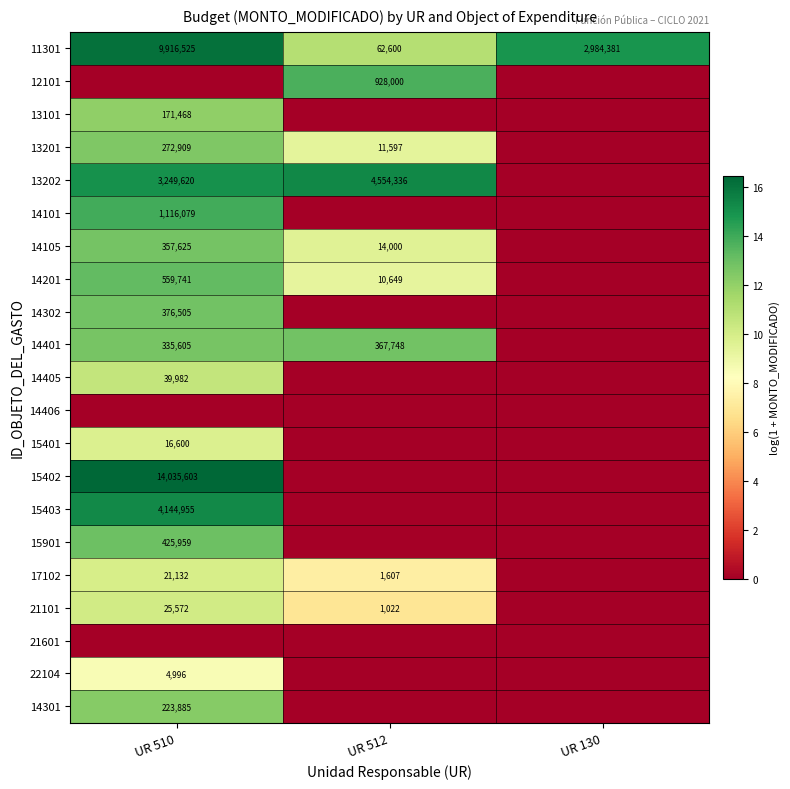

True or false: 14401 has a value of 367748 at UR 512.

True